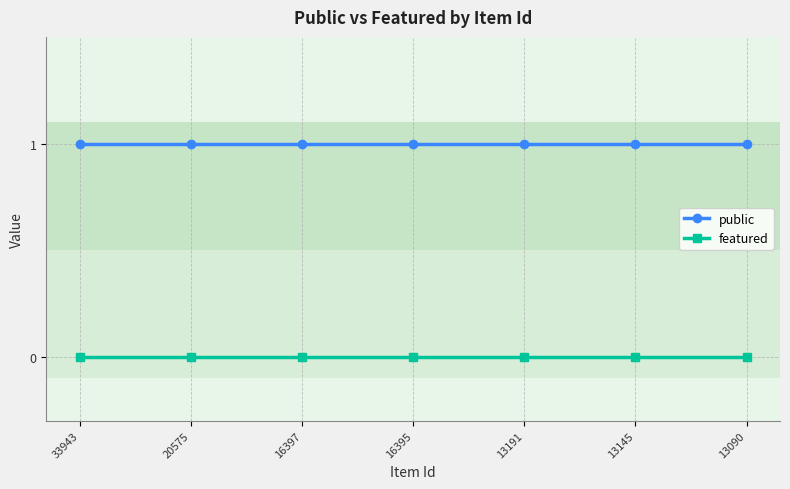

What is the value of the public point at the 5th from the left?

1